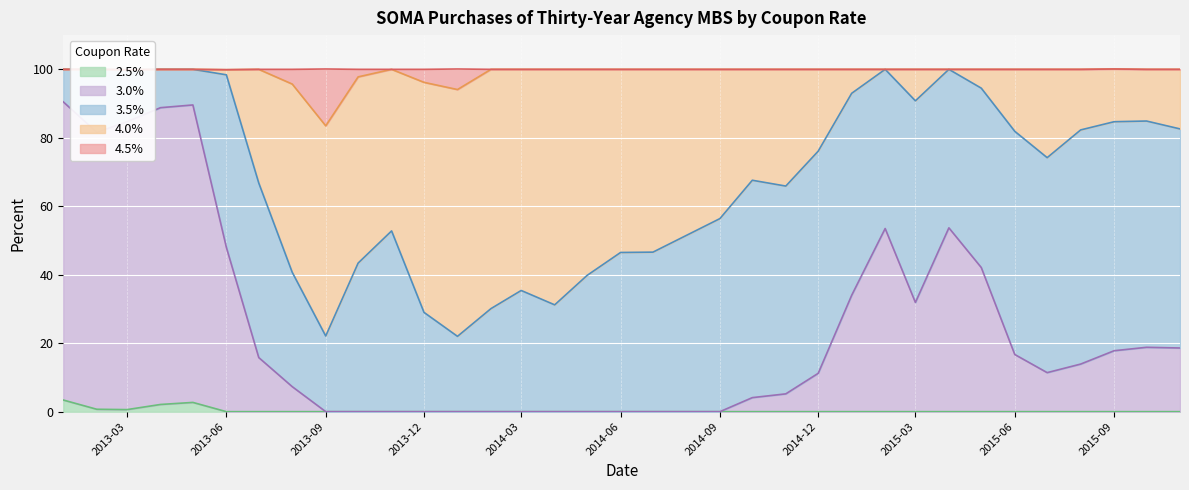

What is the average value of the 0.025 series?

0.3